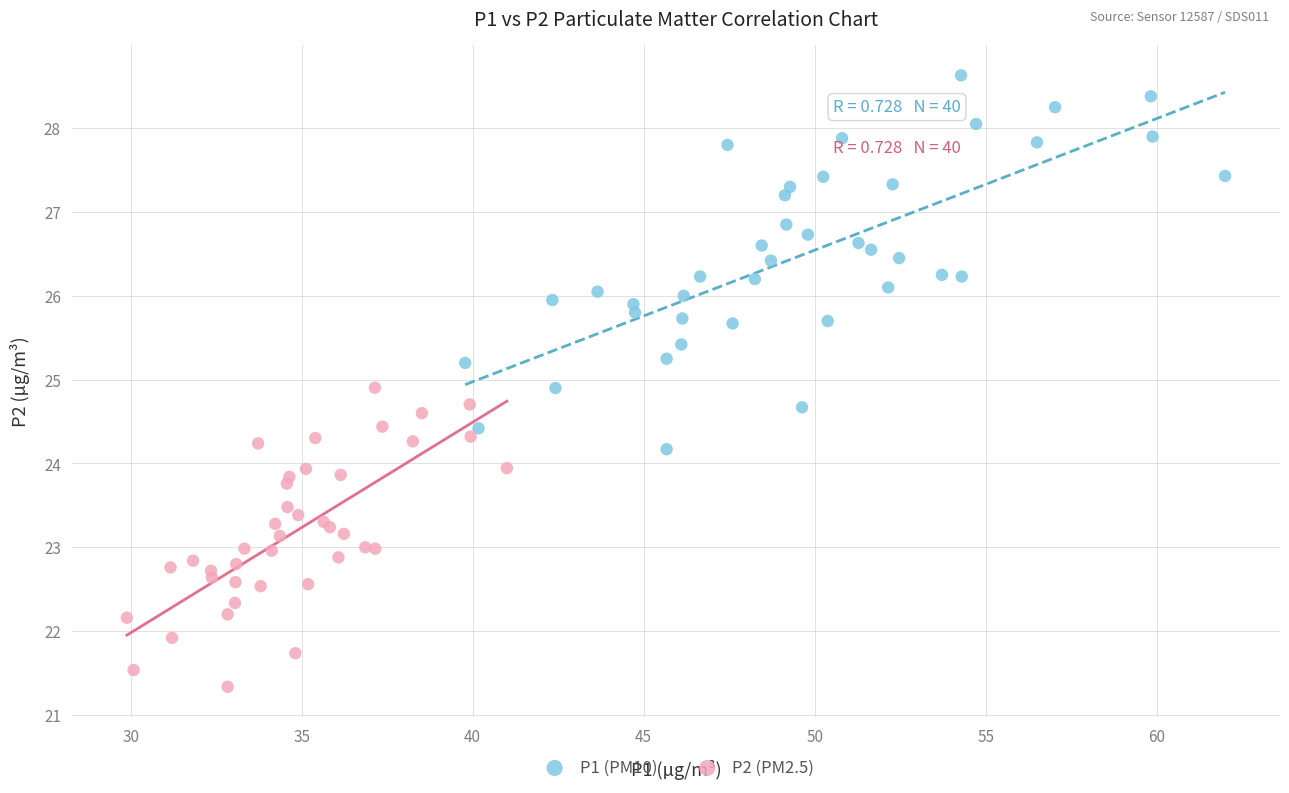

Which series contains the lowest Y value?

P2 (PM2.5)